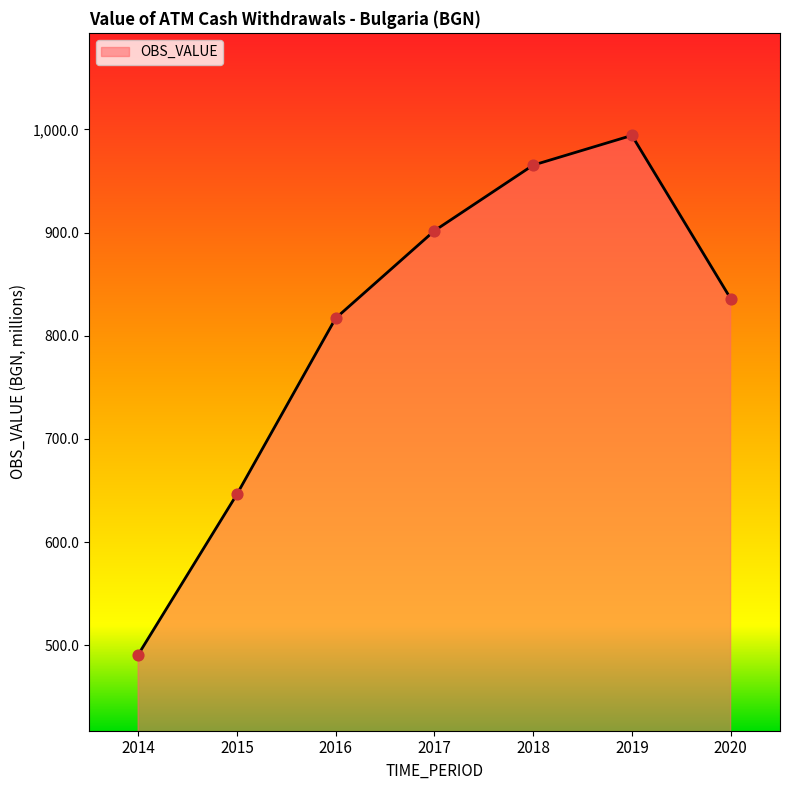

Between 2017 and 2015, which is larger?

2017